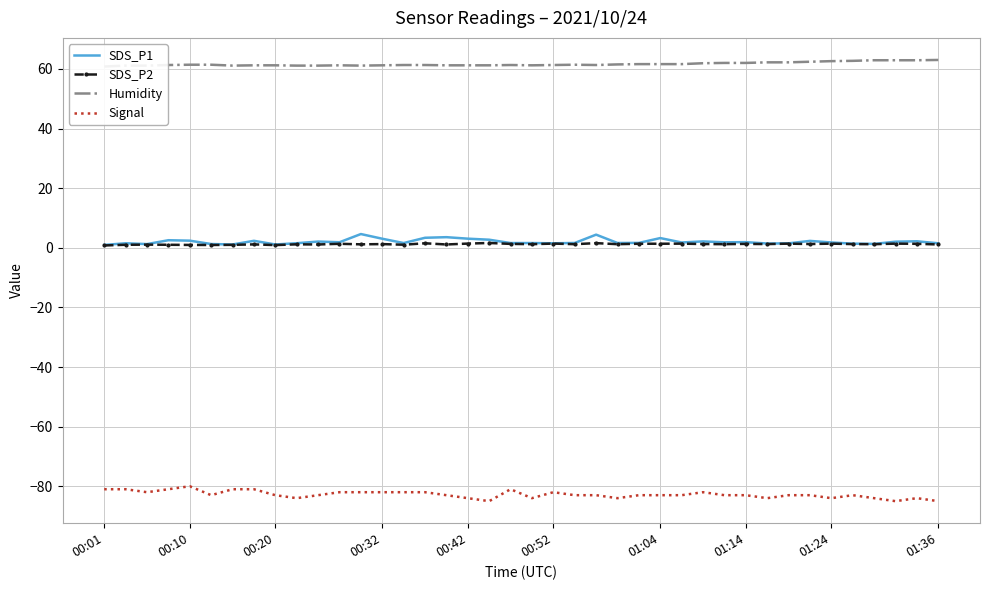

What is the average value of the Signal series?

-82.8